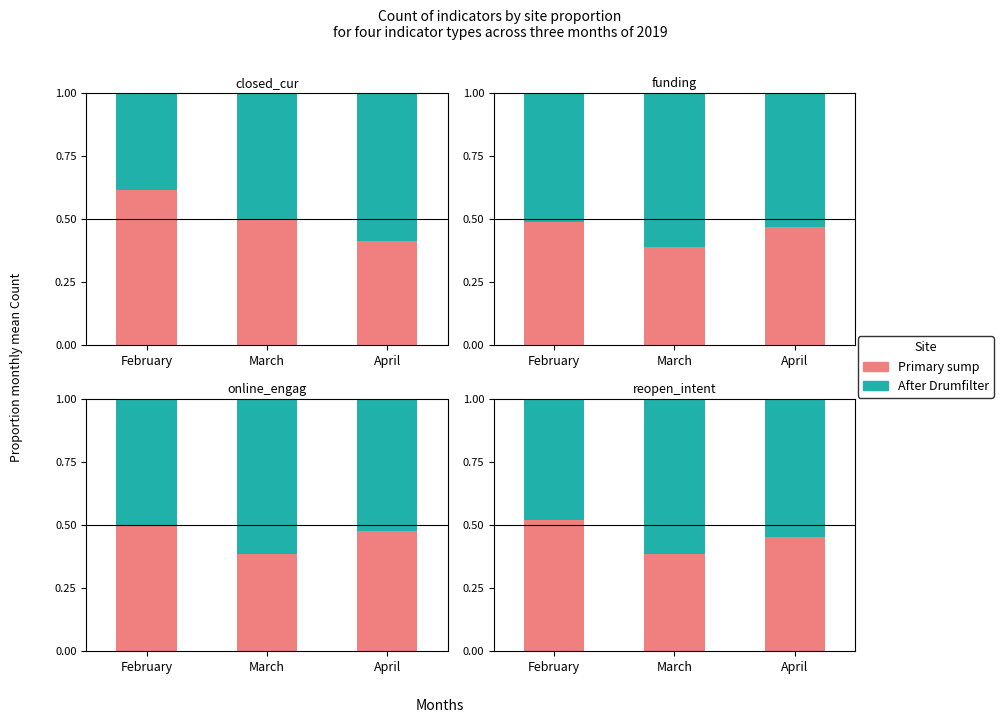

The After Drumfilter series shows 0.3 at March. True or false?

False